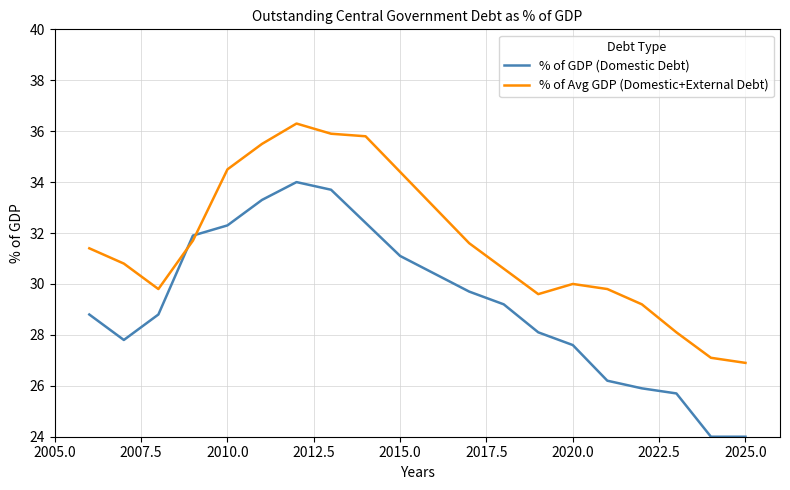

After their last crossing, which series has the higher values: % of Avg GDP (Domestic+External Debt) or % of GDP (Domestic Debt)?

% of Avg GDP (Domestic+External Debt)